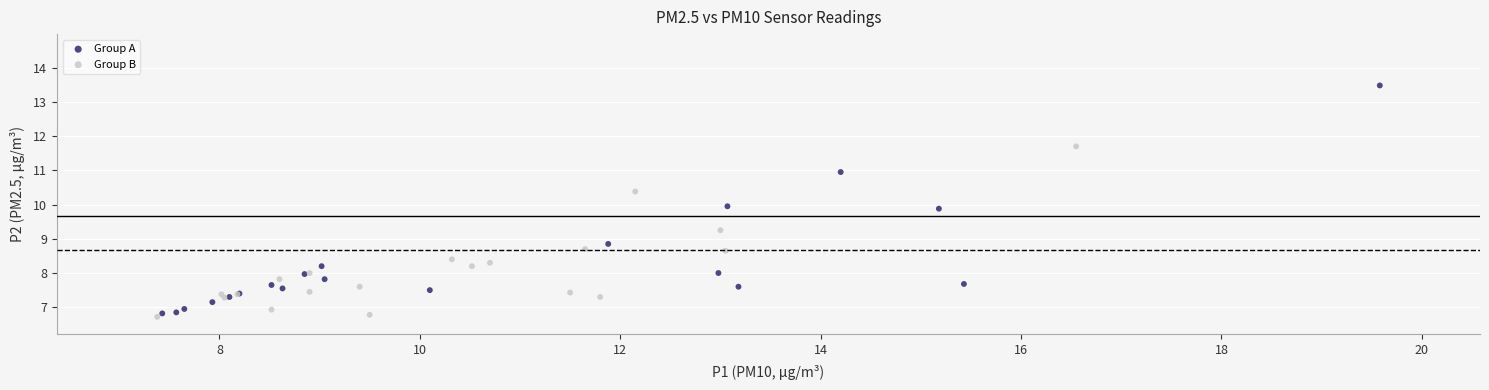

Which series has the largest Y range (max minus min)?

Group A